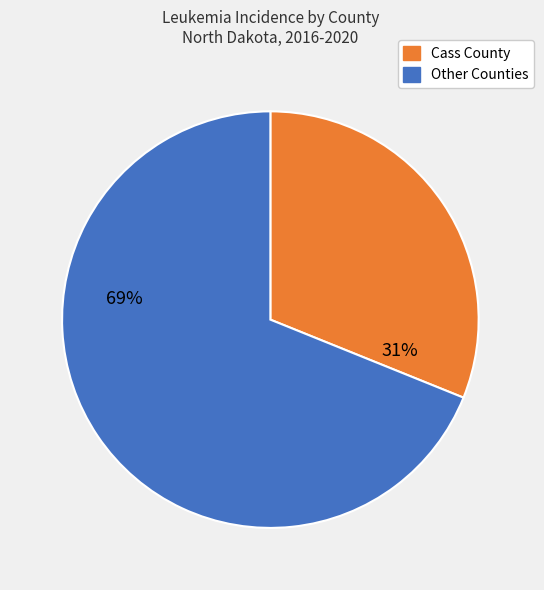

To the nearest percent, what is the difference between the largest and smallest slice percentages?

38%